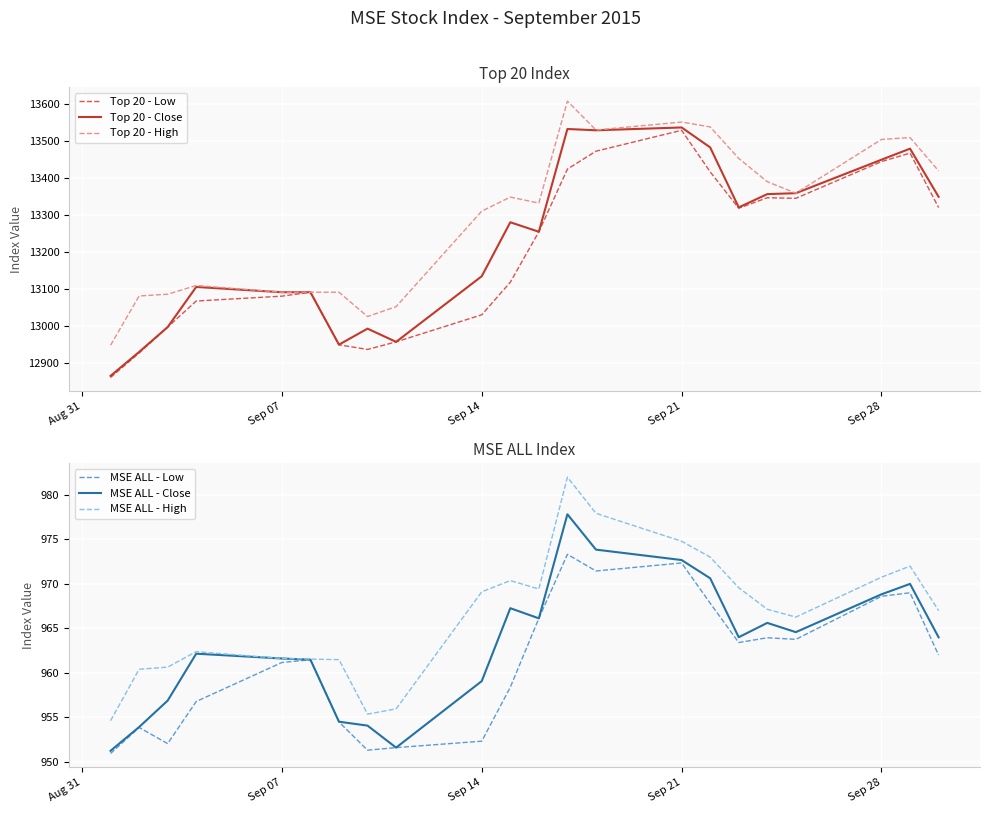

Is it true that MSE ALL - High equals 354.5 at Sep 14?

False